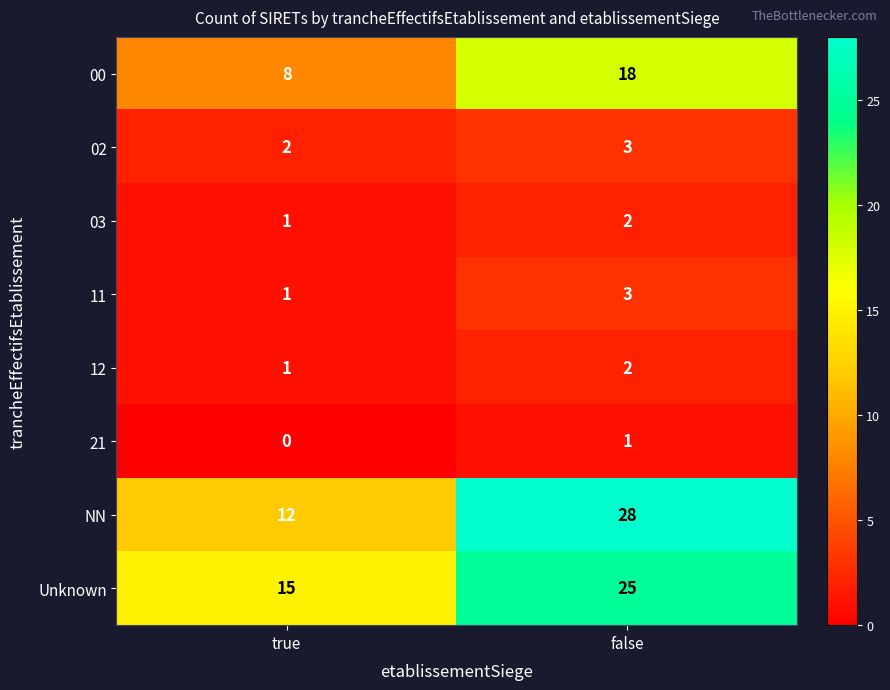

What is the sum of all 03 values?

3